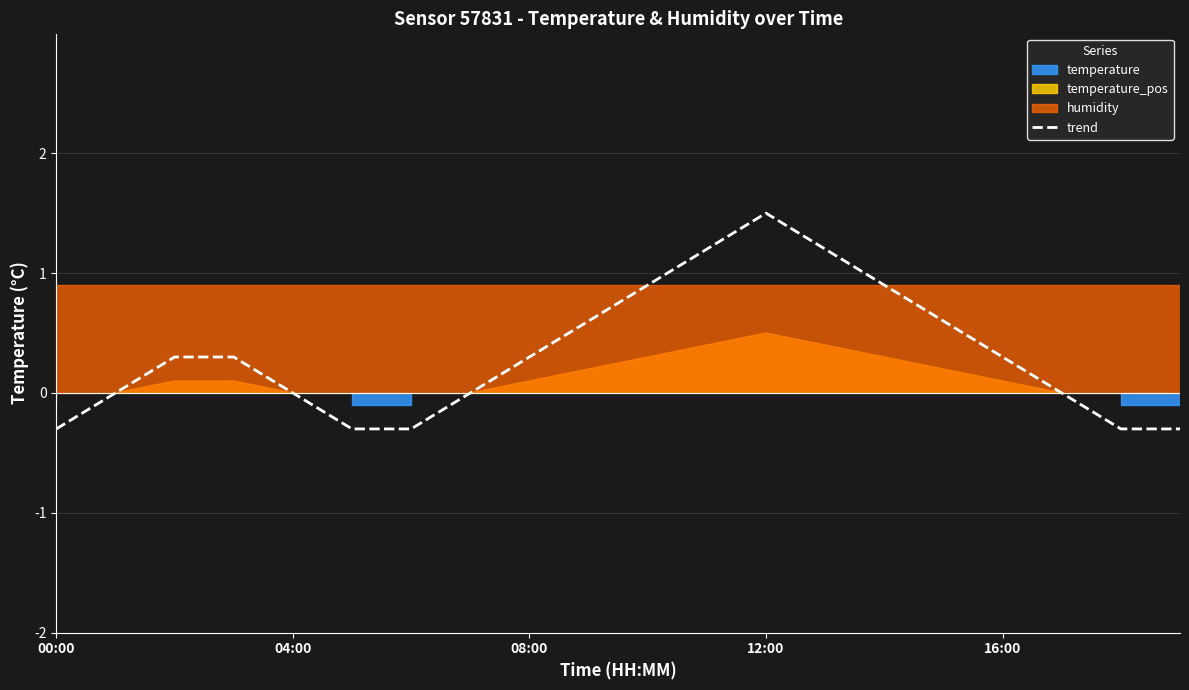

Reading right to left, extract all data points from this chart.

-0.3	-0.3	0.0	0.3	0.6	0.9	1.2	1.5	1.2	0.9	0.6	0.3	0.0	-0.3	-0.3	0.0	0.3	0.3	0.0	-0.3